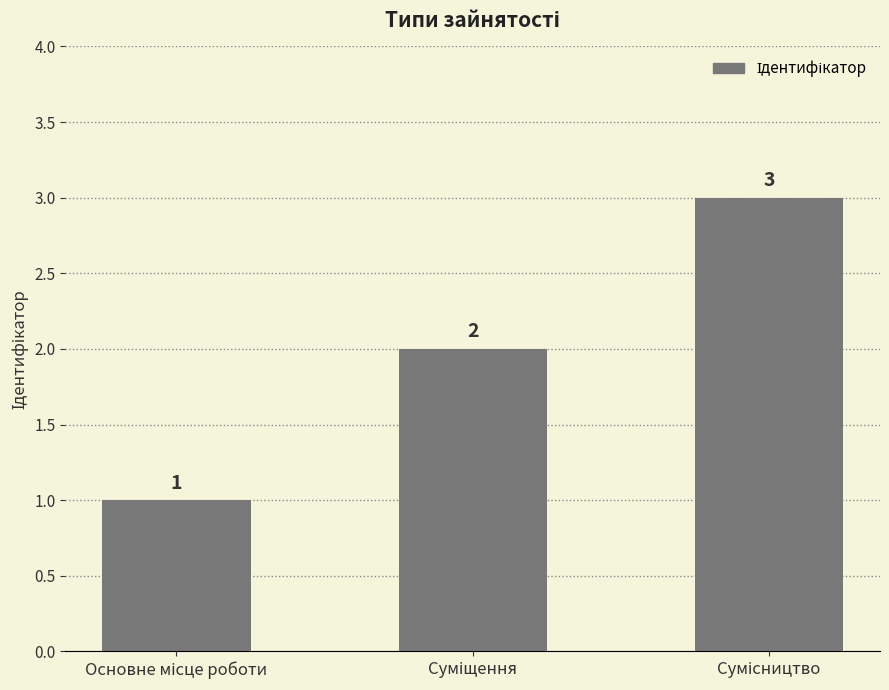

What is the maximum value shown in the chart?

3